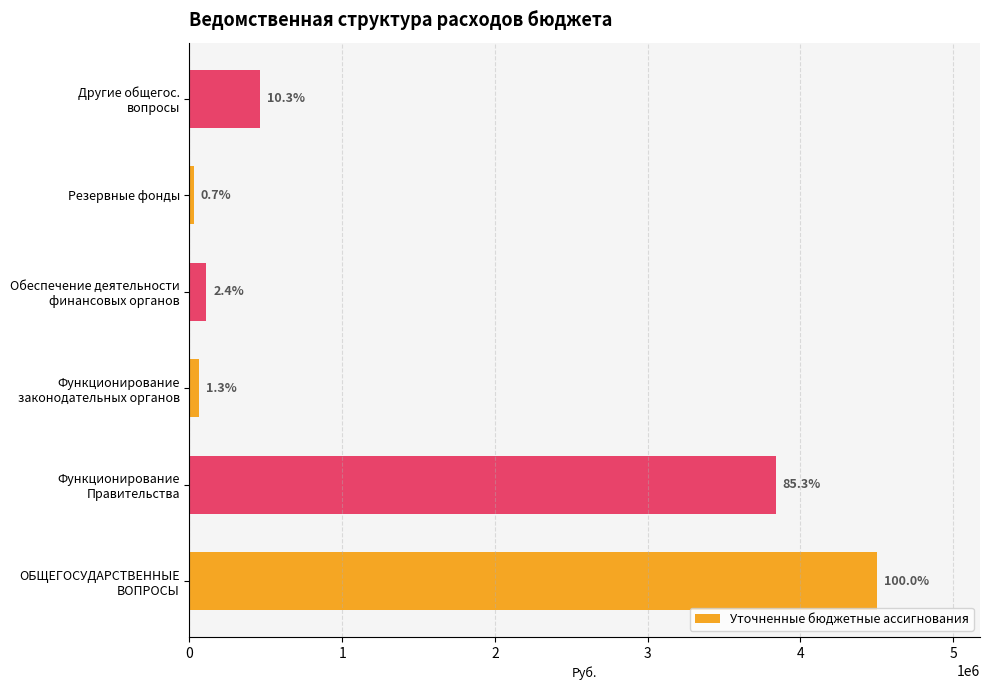

Are the bars horizontal?

Yes